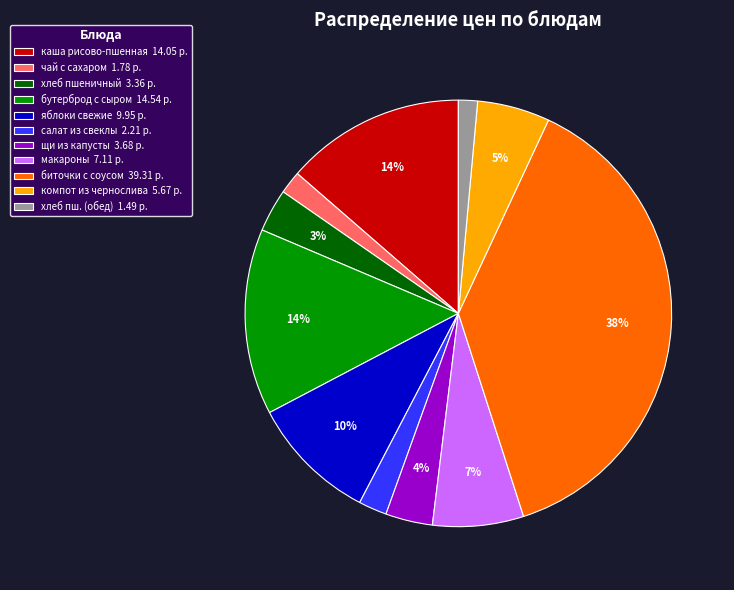

Does салат из свеклы 2.21 р. represent more than half of the total?

No